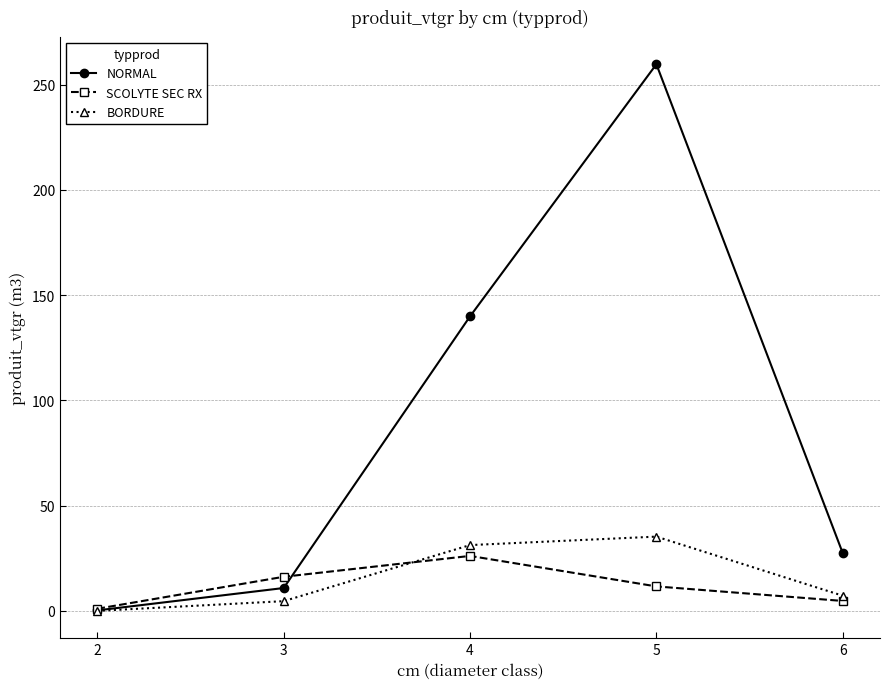

Read the BORDURE value at 5.

35.3